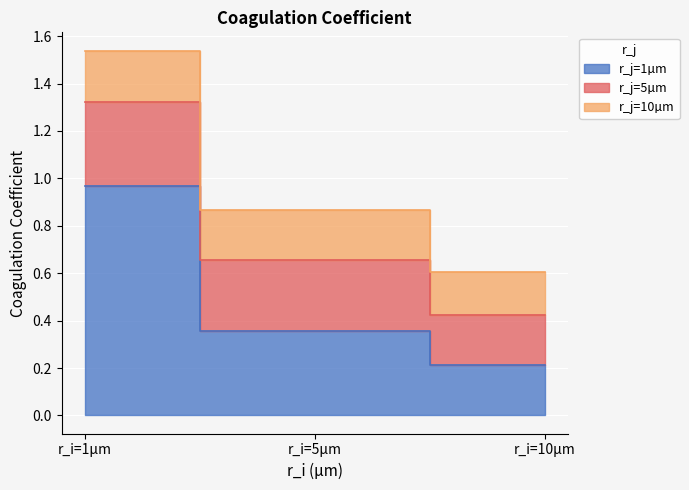

How many r_j=5µm values are between 0 and 1?

3